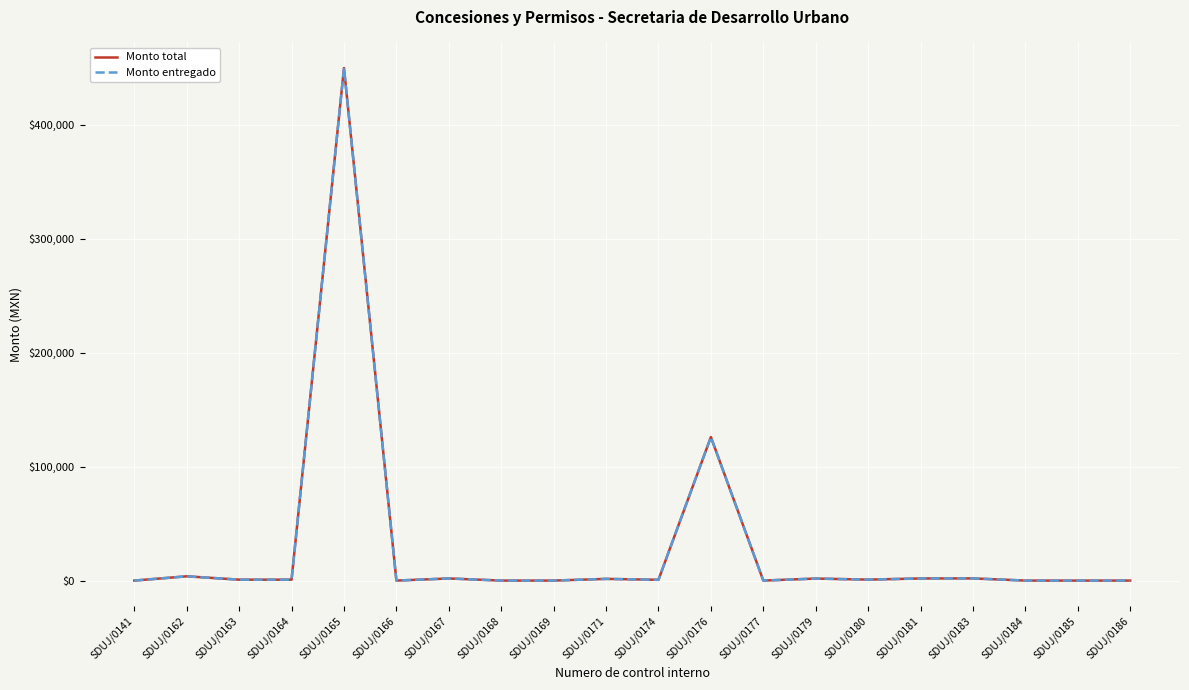

True or false: Monto total and Monto entregado cross at least once.

False